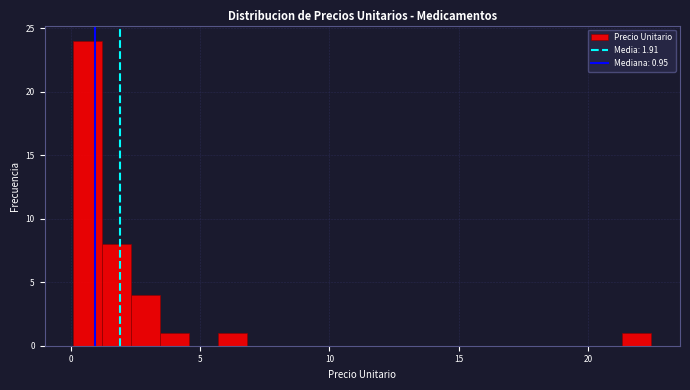

Read against the x-axis, roughly where is the centre of the tallest bar?

0.5